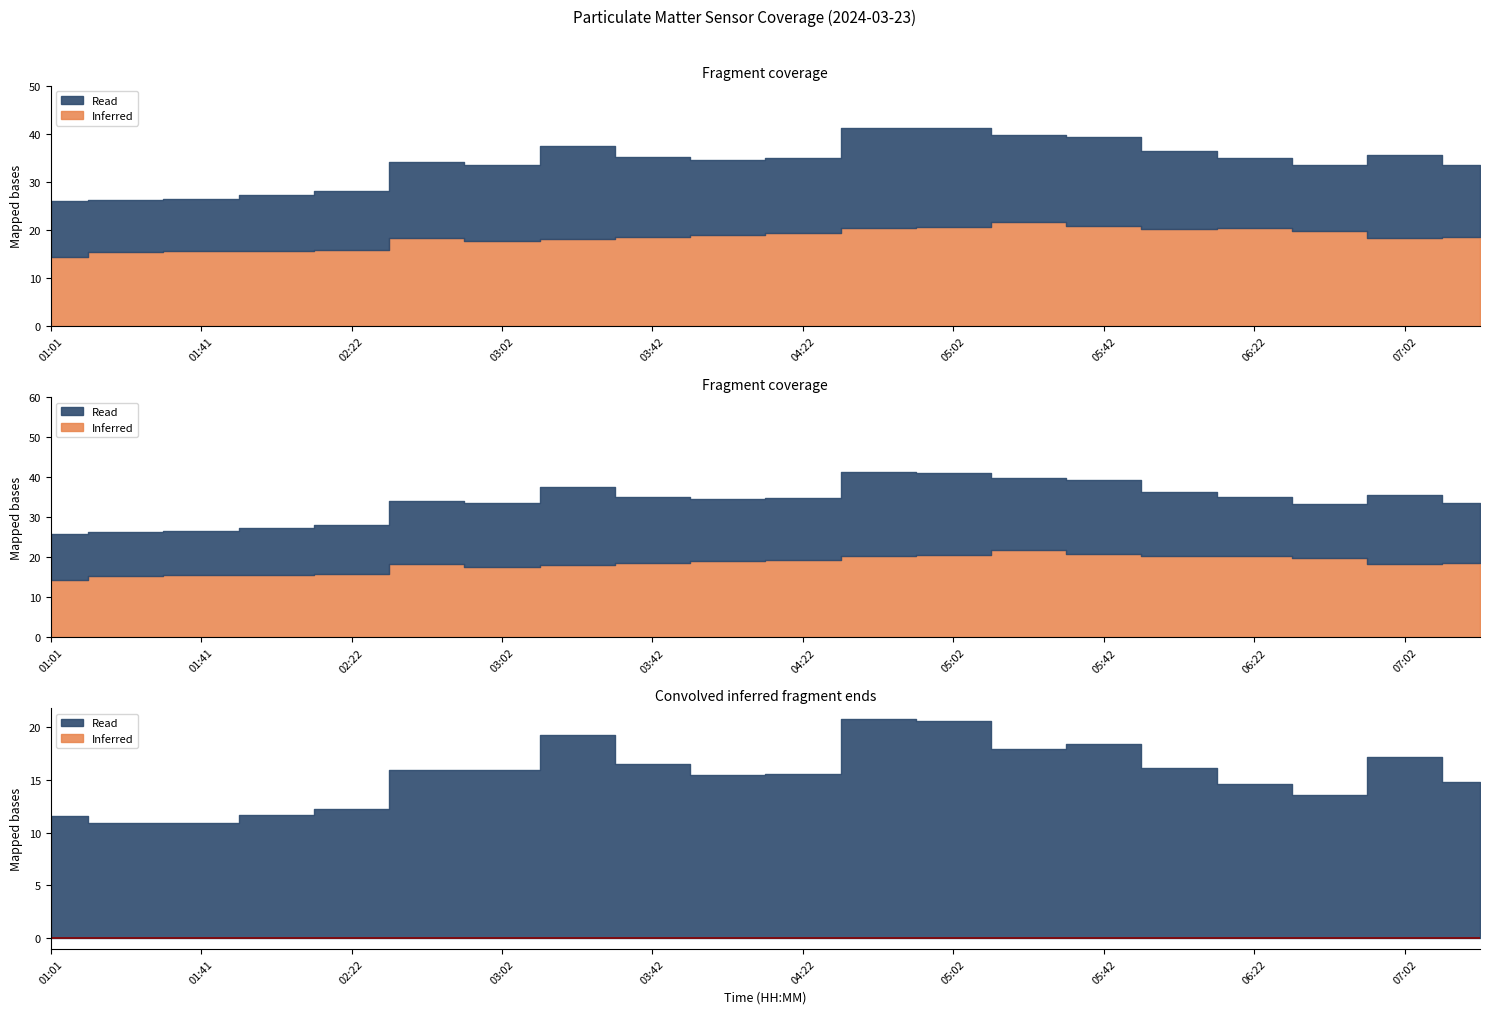

True or false: P1 has a value of 26.4 at 01:41.

True